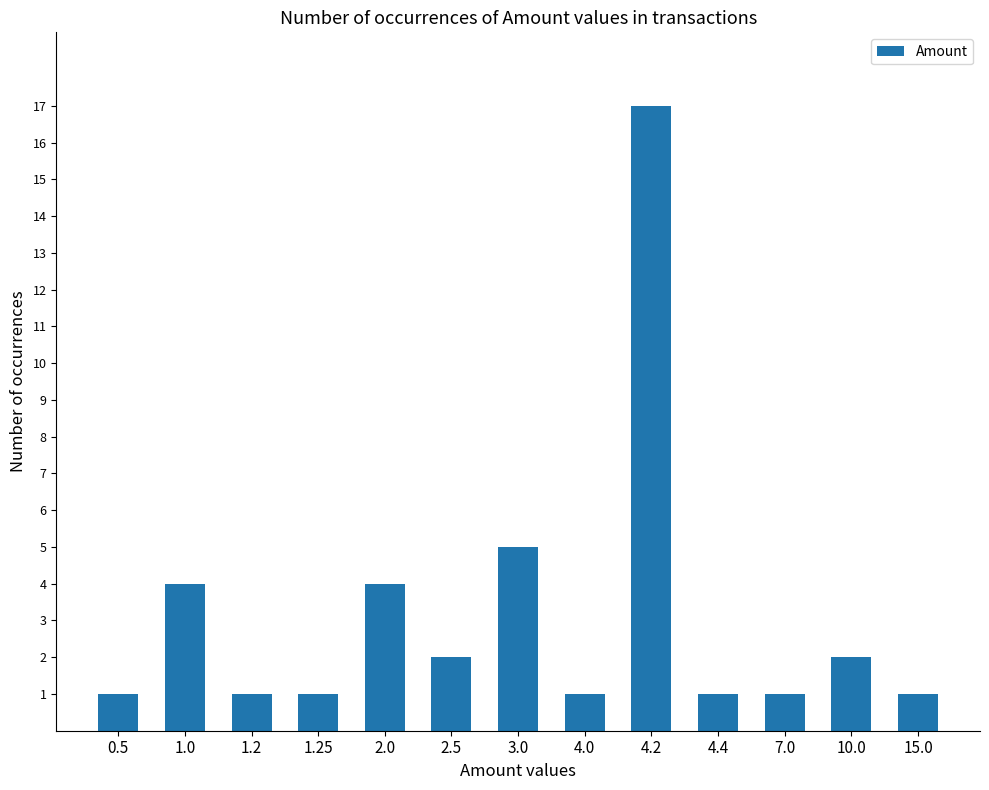

What is the label of the 12th bar from the right?

1.0